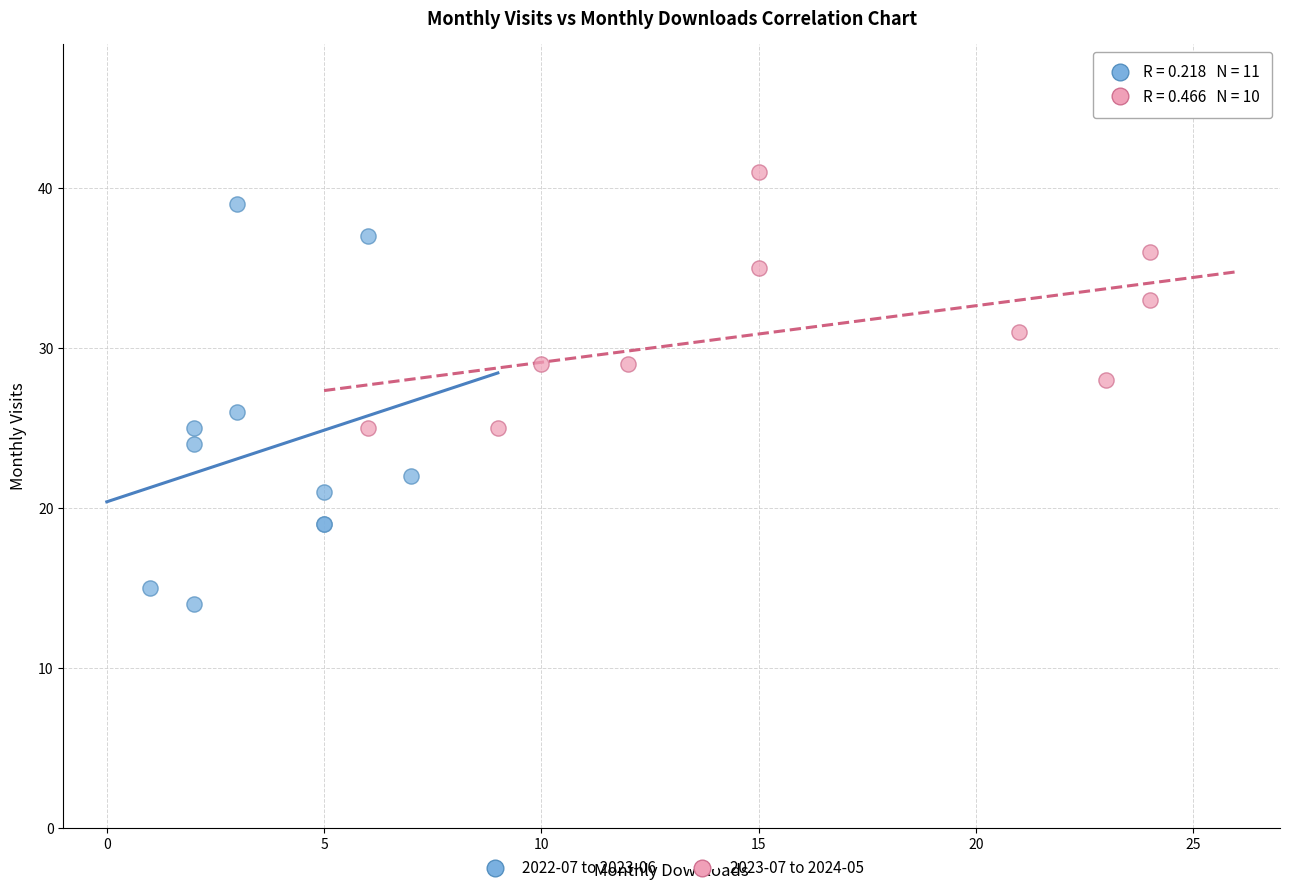

Which series contains the lowest Y value?

2022-07 to 2023-06